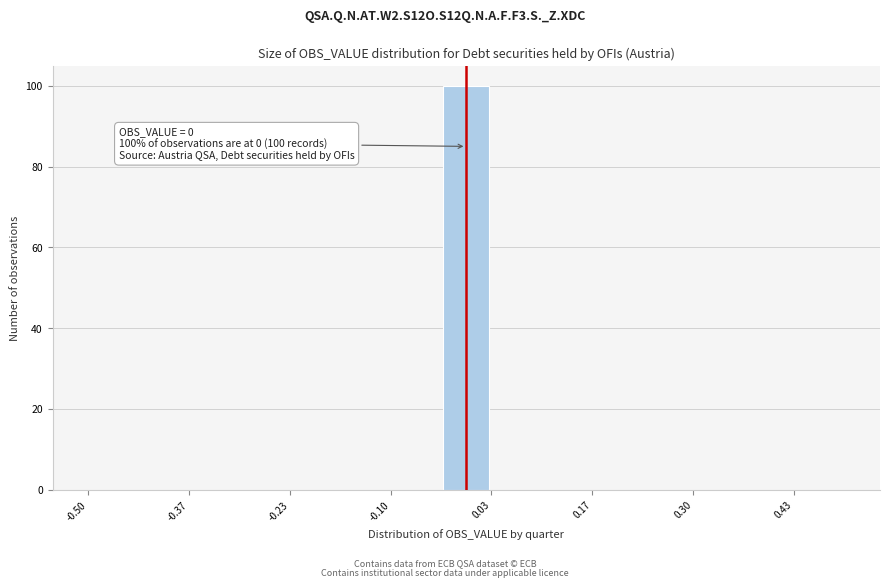

Read against the x-axis, roughly where is the centre of the tallest bar?

0.00